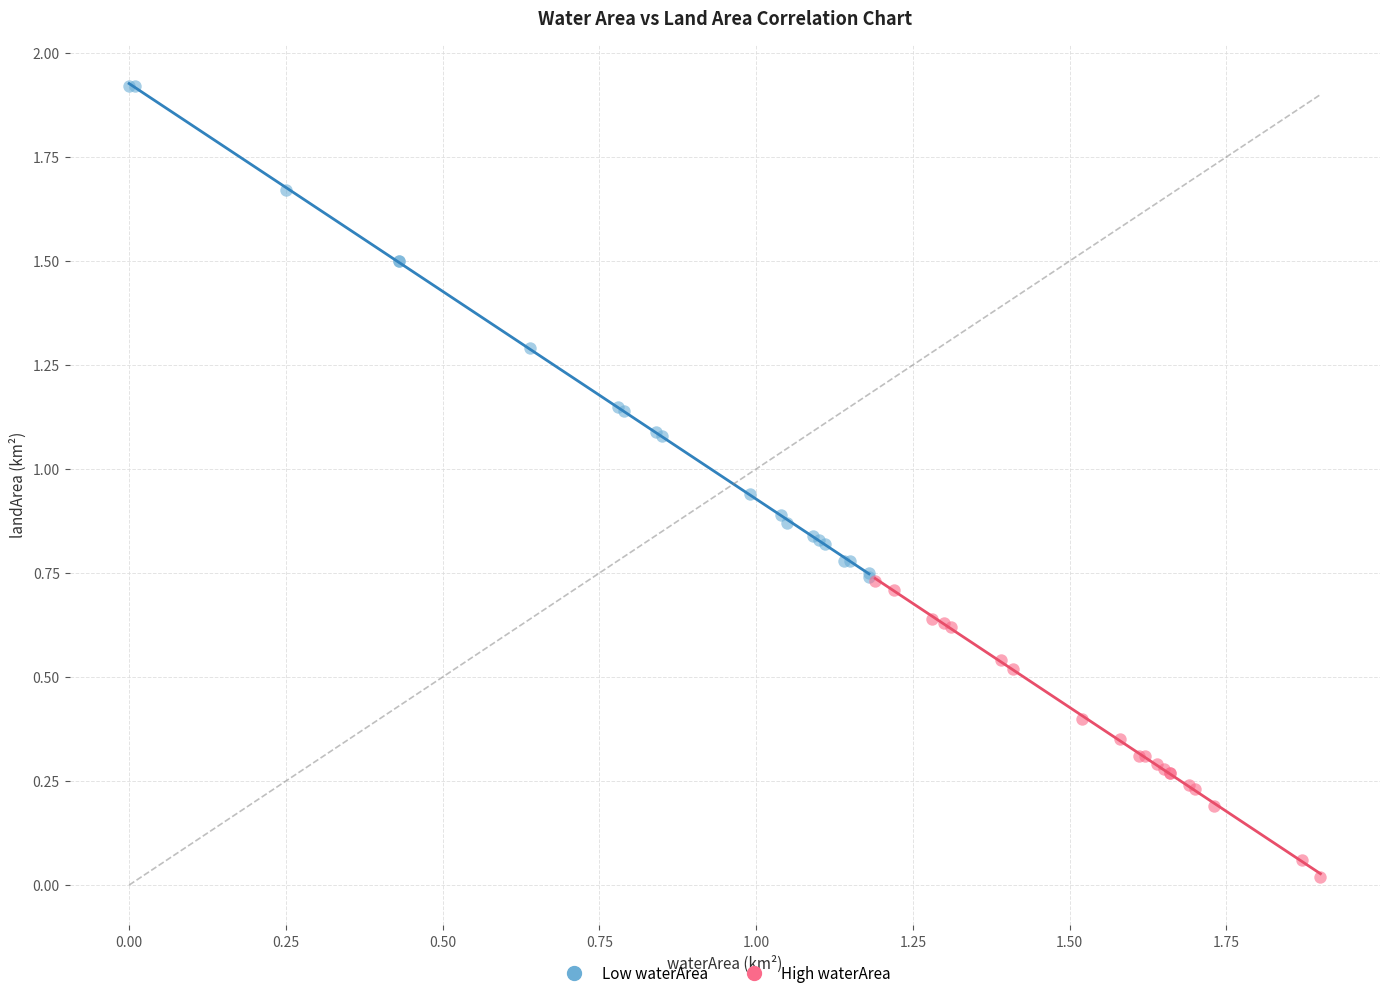

Which series reaches the minimum Y coordinate?

High waterArea